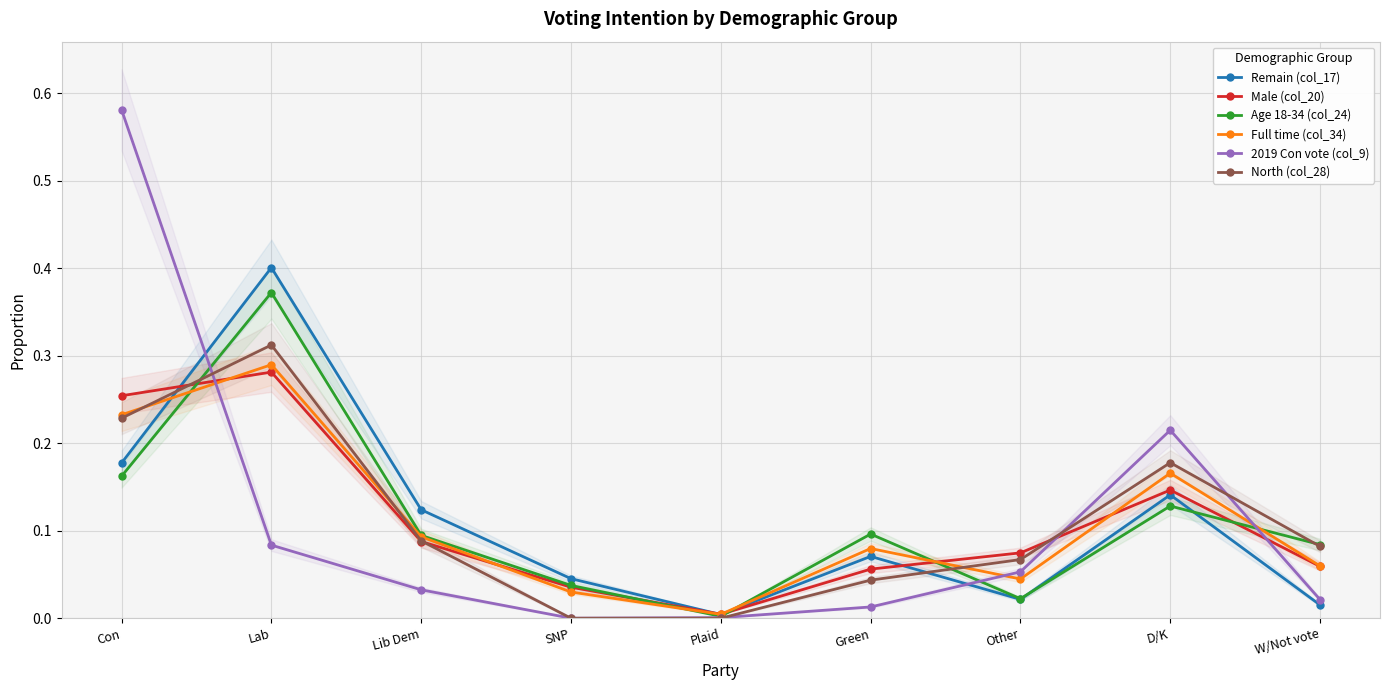

At which label is North (col_28) closest to 0?

SNP